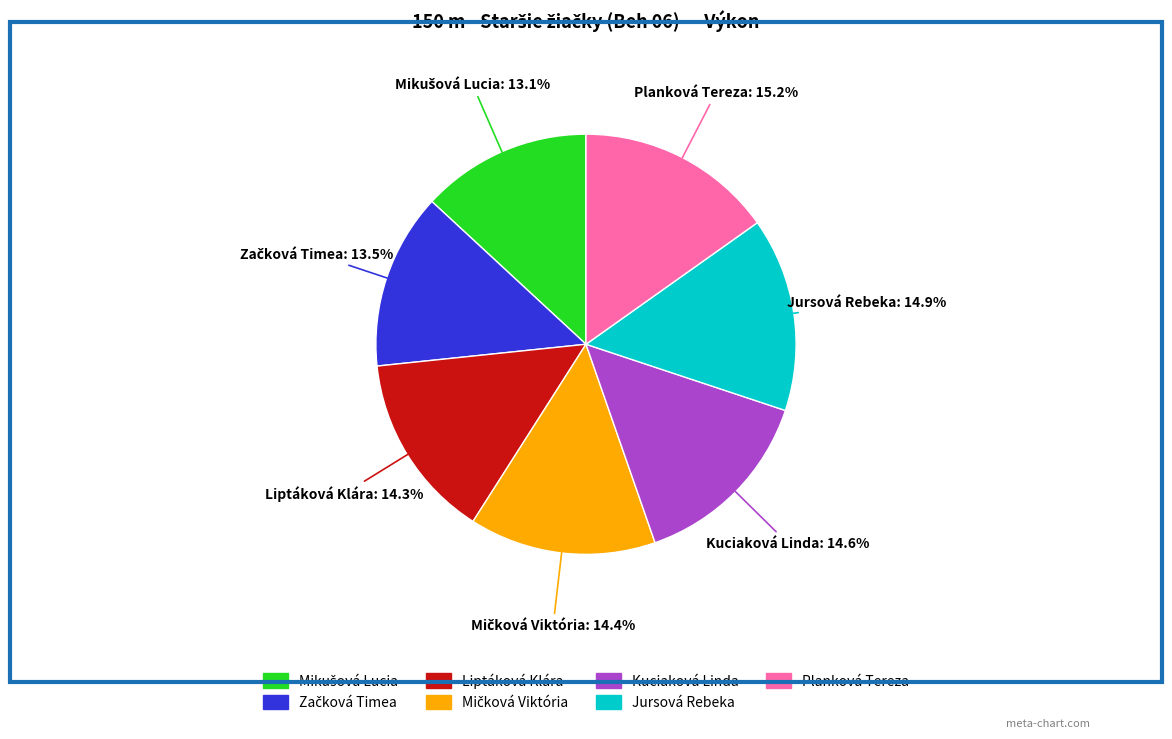

Count the number of slices in the pie.

7